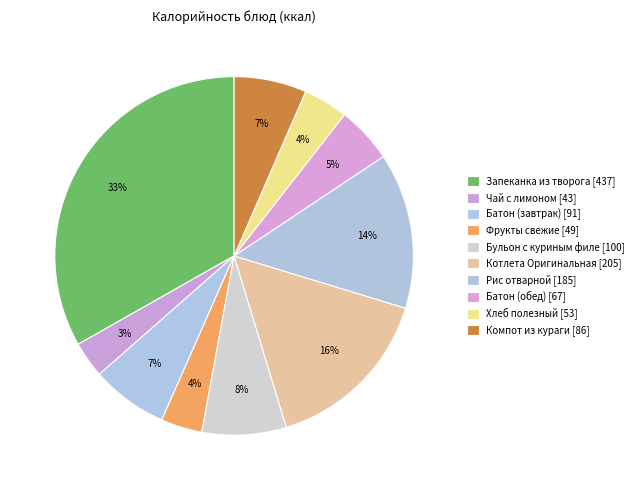

How many slices are in this pie chart?

10